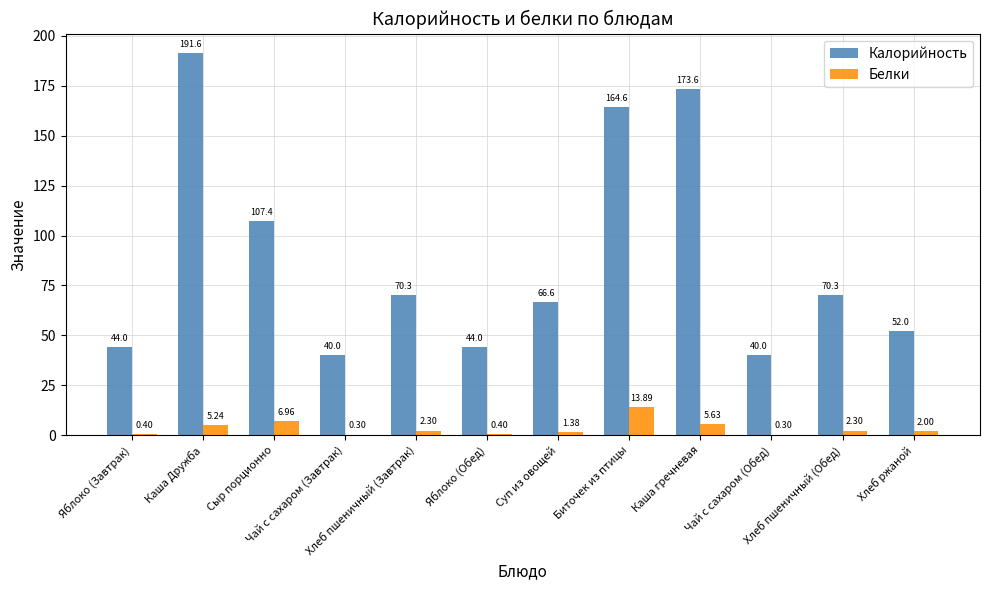

What is the sum of all Калорийность values?

1064.3